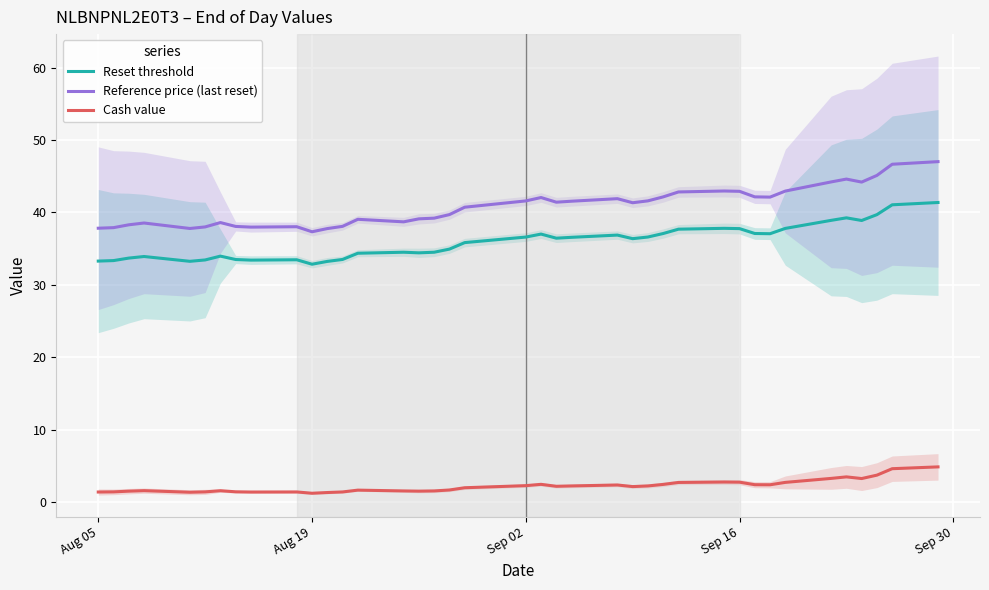

What is the maximum value for Reference price (last reset)?

47.0